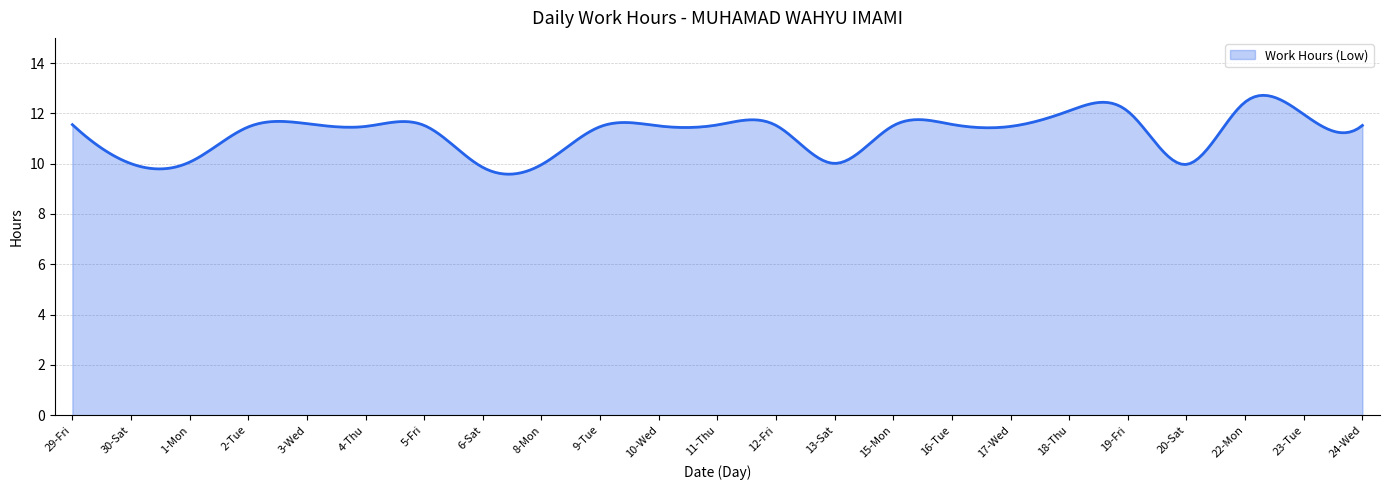

What is the minimum value shown in the chart?

9.6